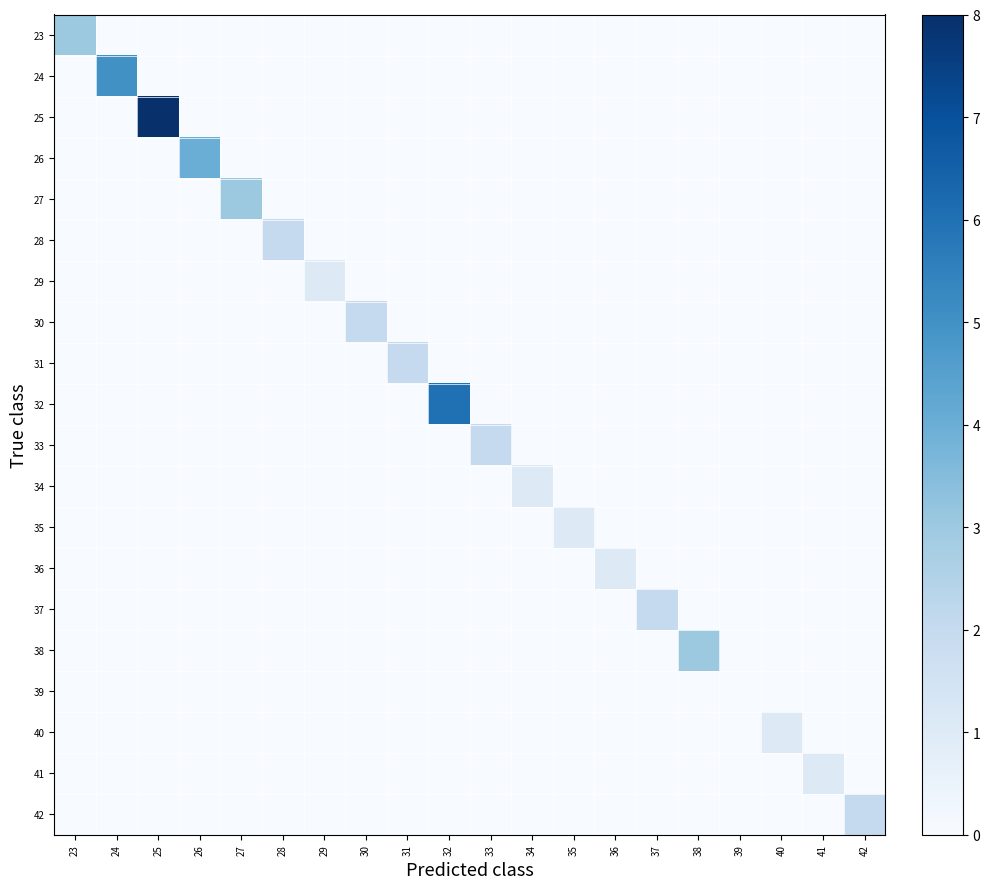

Reading left to right, extract all data points from this chart.

23: 23=3	24=0	25=0	26=0	27=0	28=0	29=0	30=0	31=0	32=0	33=0	34=0	35=0	36=0	37=0	38=0	39=0	40=0	41=0	42=0
24: 23=0	24=5	25=0	26=0	27=0	28=0	29=0	30=0	31=0	32=0	33=0	34=0	35=0	36=0	37=0	38=0	39=0	40=0	41=0	42=0
25: 23=0	24=0	25=8	26=0	27=0	28=0	29=0	30=0	31=0	32=0	33=0	34=0	35=0	36=0	37=0	38=0	39=0	40=0	41=0	42=0
26: 23=0	24=0	25=0	26=4	27=0	28=0	29=0	30=0	31=0	32=0	33=0	34=0	35=0	36=0	37=0	38=0	39=0	40=0	41=0	42=0
27: 23=0	24=0	25=0	26=0	27=3	28=0	29=0	30=0	31=0	32=0	33=0	34=0	35=0	36=0	37=0	38=0	39=0	40=0	41=0	42=0
28: 23=0	24=0	25=0	26=0	27=0	28=2	29=0	30=0	31=0	32=0	33=0	34=0	35=0	36=0	37=0	38=0	39=0	40=0	41=0	42=0
29: 23=0	24=0	25=0	26=0	27=0	28=0	29=1	30=0	31=0	32=0	33=0	34=0	35=0	36=0	37=0	38=0	39=0	40=0	41=0	42=0
30: 23=0	24=0	25=0	26=0	27=0	28=0	29=0	30=2	31=0	32=0	33=0	34=0	35=0	36=0	37=0	38=0	39=0	40=0	41=0	42=0
31: 23=0	24=0	25=0	26=0	27=0	28=0	29=0	30=0	31=2	32=0	33=0	34=0	35=0	36=0	37=0	38=0	39=0	40=0	41=0	42=0
32: 23=0	24=0	25=0	26=0	27=0	28=0	29=0	30=0	31=0	32=6	33=0	34=0	35=0	36=0	37=0	38=0	39=0	40=0	41=0	42=0
33: 23=0	24=0	25=0	26=0	27=0	28=0	29=0	30=0	31=0	32=0	33=2	34=0	35=0	36=0	37=0	38=0	39=0	40=0	41=0	42=0
34: 23=0	24=0	25=0	26=0	27=0	28=0	29=0	30=0	31=0	32=0	33=0	34=1	35=0	36=0	37=0	38=0	39=0	40=0	41=0	42=0
35: 23=0	24=0	25=0	26=0	27=0	28=0	29=0	30=0	31=0	32=0	33=0	34=0	35=1	36=0	37=0	38=0	39=0	40=0	41=0	42=0
36: 23=0	24=0	25=0	26=0	27=0	28=0	29=0	30=0	31=0	32=0	33=0	34=0	35=0	36=1	37=0	38=0	39=0	40=0	41=0	42=0
37: 23=0	24=0	25=0	26=0	27=0	28=0	29=0	30=0	31=0	32=0	33=0	34=0	35=0	36=0	37=2	38=0	39=0	40=0	41=0	42=0
38: 23=0	24=0	25=0	26=0	27=0	28=0	29=0	30=0	31=0	32=0	33=0	34=0	35=0	36=0	37=0	38=3	39=0	40=0	41=0	42=0
39: 23=0	24=0	25=0	26=0	27=0	28=0	29=0	30=0	31=0	32=0	33=0	34=0	35=0	36=0	37=0	38=0	39=0	40=0	41=0	42=0
40: 23=0	24=0	25=0	26=0	27=0	28=0	29=0	30=0	31=0	32=0	33=0	34=0	35=0	36=0	37=0	38=0	39=0	40=1	41=0	42=0
41: 23=0	24=0	25=0	26=0	27=0	28=0	29=0	30=0	31=0	32=0	33=0	34=0	35=0	36=0	37=0	38=0	39=0	40=0	41=1	42=0
42: 23=0	24=0	25=0	26=0	27=0	28=0	29=0	30=0	31=0	32=0	33=0	34=0	35=0	36=0	37=0	38=0	39=0	40=0	41=0	42=2